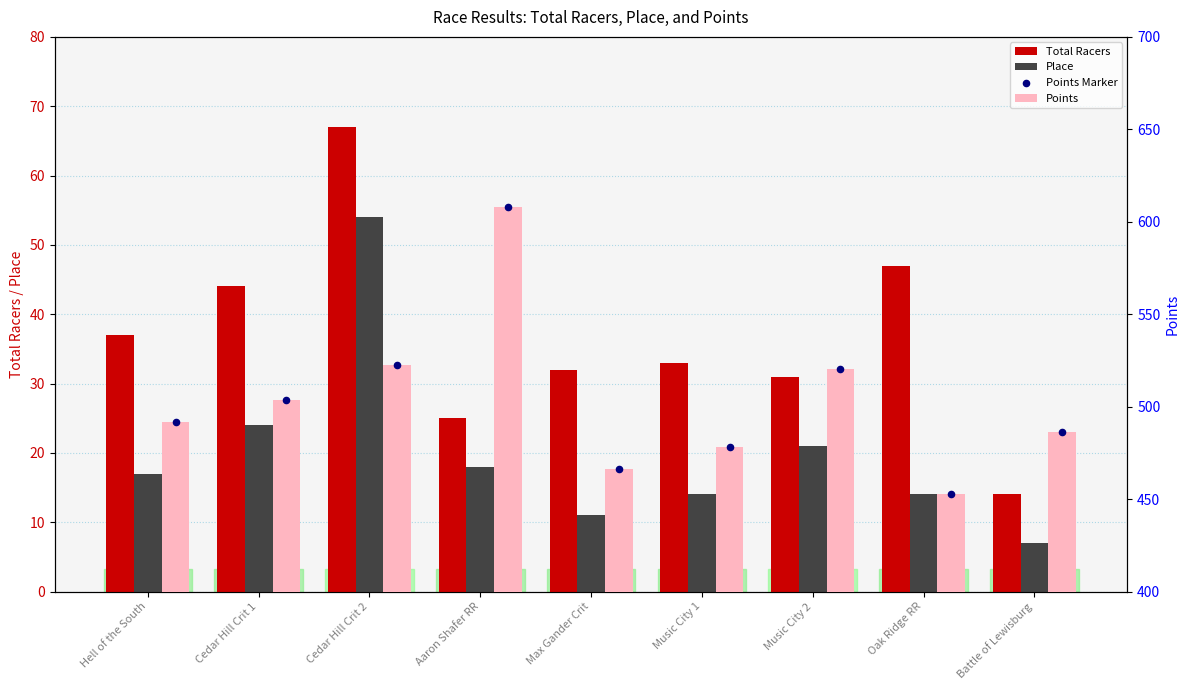

Is the value of Points at Hell of the South greater than the value of Place at Hell of the South?

Yes